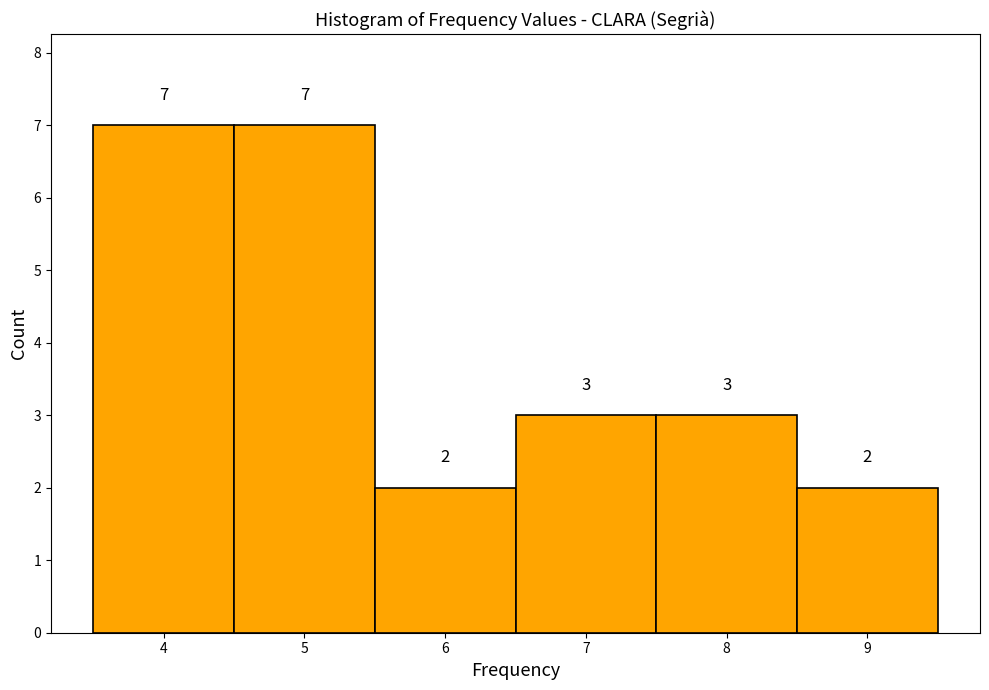

Reading left to right, transcribe this chart: for each bar, give the range it covers on the x-axis and its height.

3.5 to 4.5: 7
4.5 to 5.5: 7
5.5 to 6.5: 2
6.5 to 7.5: 3
7.5 to 8.5: 3
8.5 to 9.5: 2